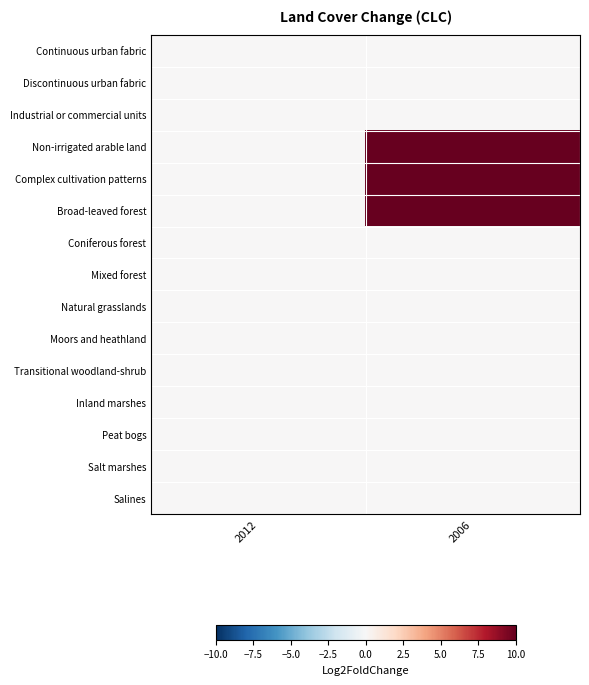

Reading left to right, extract all data points from this chart.

Continuous urban fabric: 2012=0.0	2006=0.0
Discontinuous urban fabric: 2012=0.0	2006=0.0
Industrial or commercial units: 2012=0.0	2006=0.0
Non-irrigated arable land: 2012=0.0	2006=57.3
Complex cultivation patterns: 2012=0.0	2006=23.0
Broad-leaved forest: 2012=0.0	2006=19.7
Coniferous forest: 2012=0.0	2006=0.0
Mixed forest: 2012=0.0	2006=0.0
Natural grasslands: 2012=0.0	2006=0.0
Moors and heathland: 2012=0.0	2006=0.0
Transitional woodland-shrub: 2012=0.0	2006=0.0
Inland marshes: 2012=0.0	2006=0.0
Peat bogs: 2012=0.0	2006=0.0
Salt marshes: 2012=0.0	2006=0.0
Salines: 2012=0.0	2006=0.0